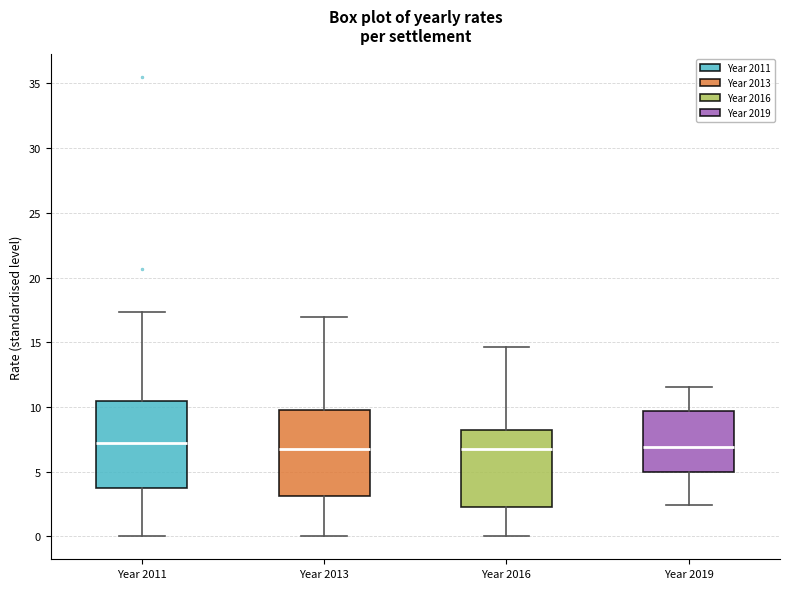

Reading left to right, transcribe this box plot: for each box, give where its median line is, the range the box spans, and where its two whiskers end, as read against the y-axis. The values are not printed on the chart, so give them approximately, as read against the axis.

Year 2011: median 7.0, box 3.5 to 10.5, whiskers 0.0 to 17.5
Year 2013: median 6.5, box 3.0 to 10.0, whiskers 0.0 to 17.0
Year 2016: median 7.0, box 2.5 to 8.0, whiskers 0.0 to 14.5
Year 2019: median 7.0, box 5.0 to 9.5, whiskers 2.5 to 11.5